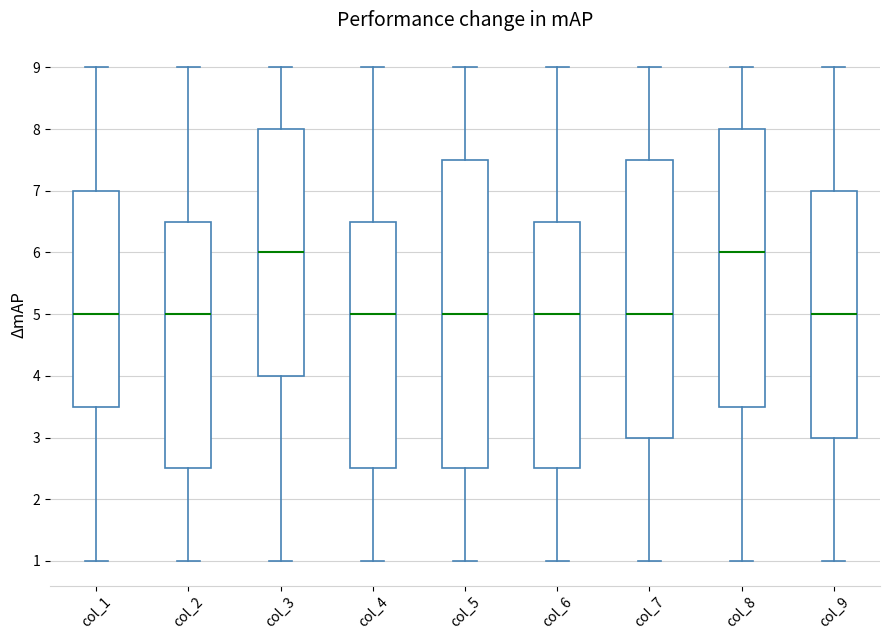

Where does the median line of the box for col_6 sit on the y-axis? The values are not printed on the chart, so give them approximately, as read against the axis.

5.0